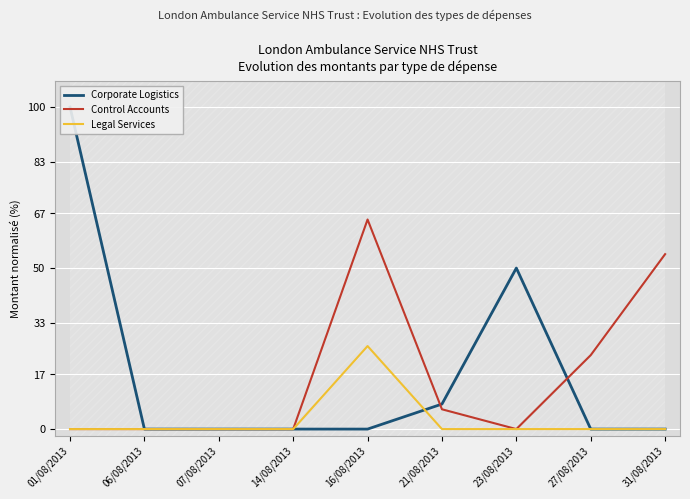

What is the difference between the highest and lowest values at 16/08/2013?

65.1